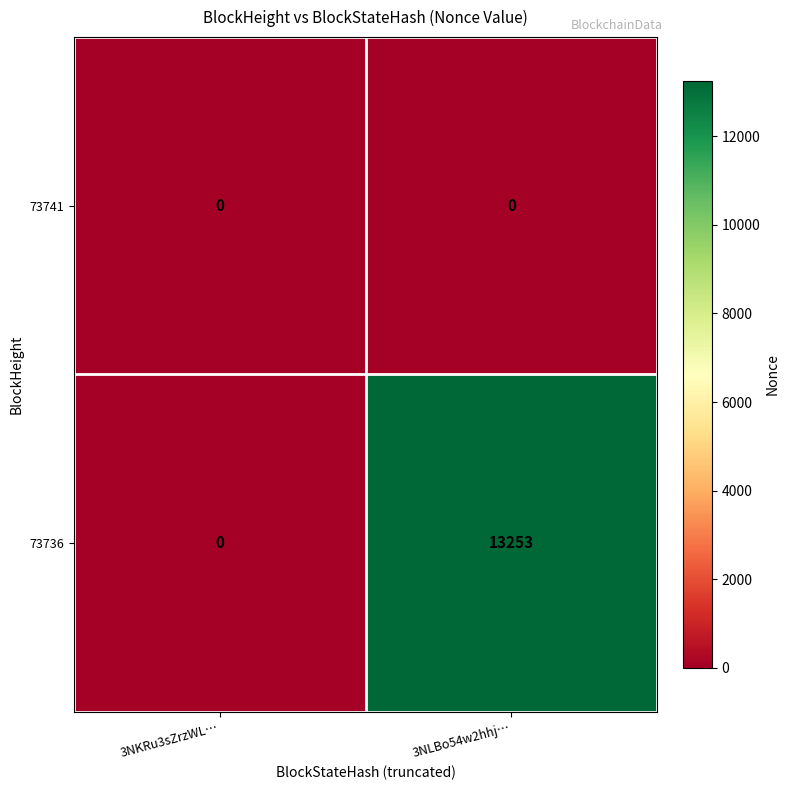

What is the difference between the 73736 values at 3NLBo54w2hhj… and 3NKRu3sZrzWL…?

13253